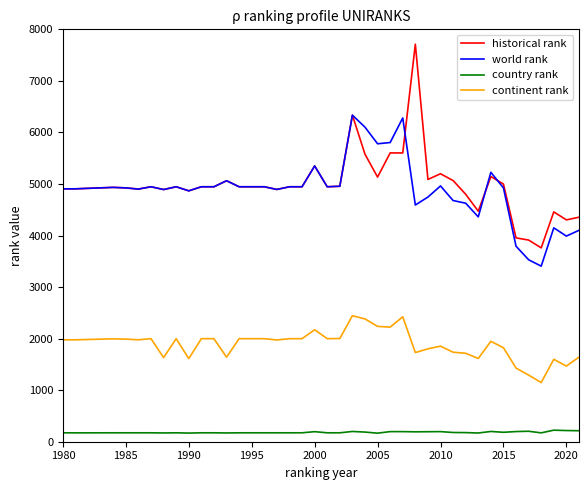

List the series in order of their peak value, lowest first.

country rank, continent rank, world rank, historical rank